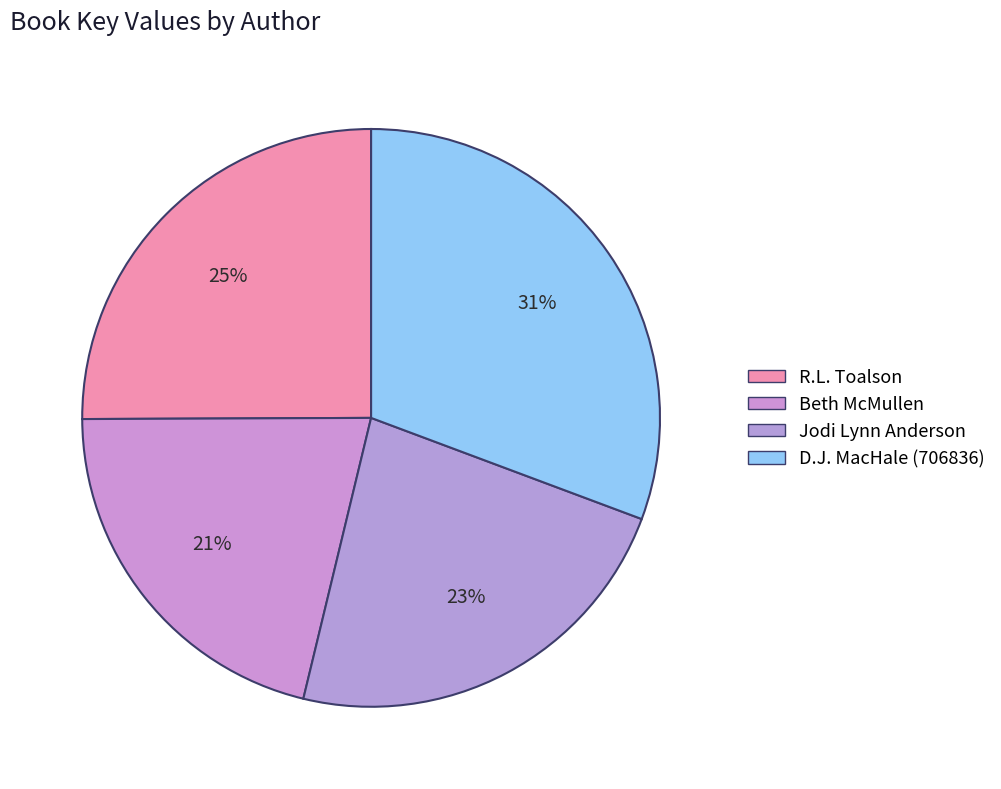

How many slices are in this pie chart?

4